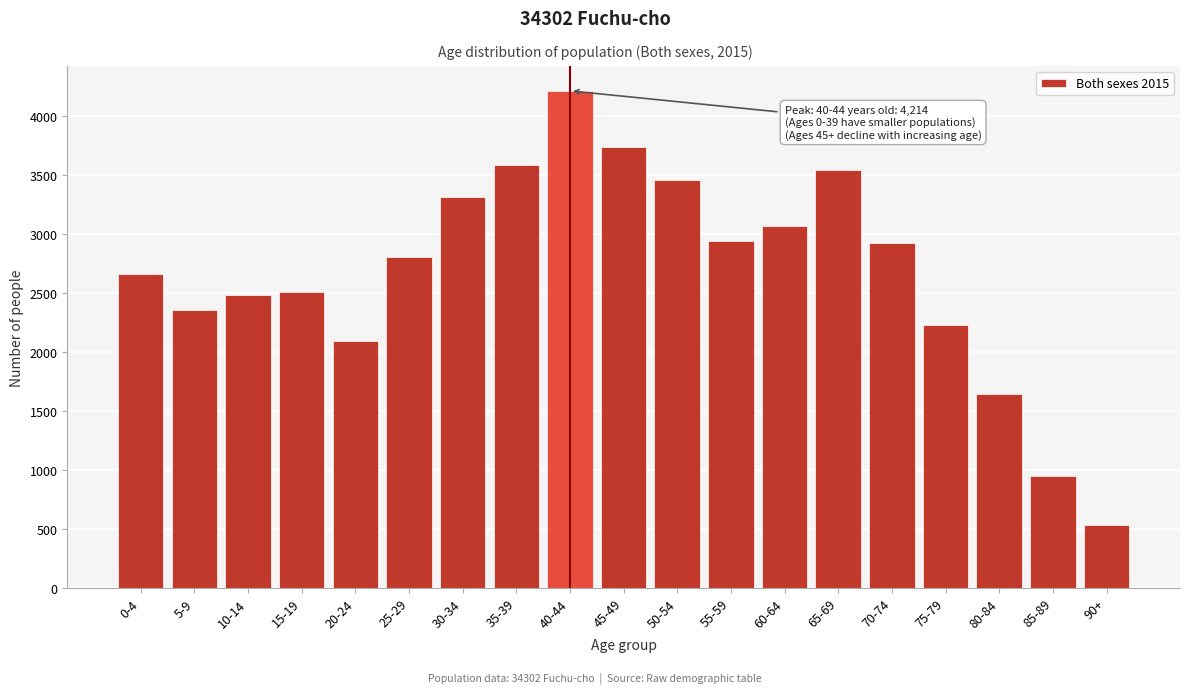

What is the greatest value displayed?

4214